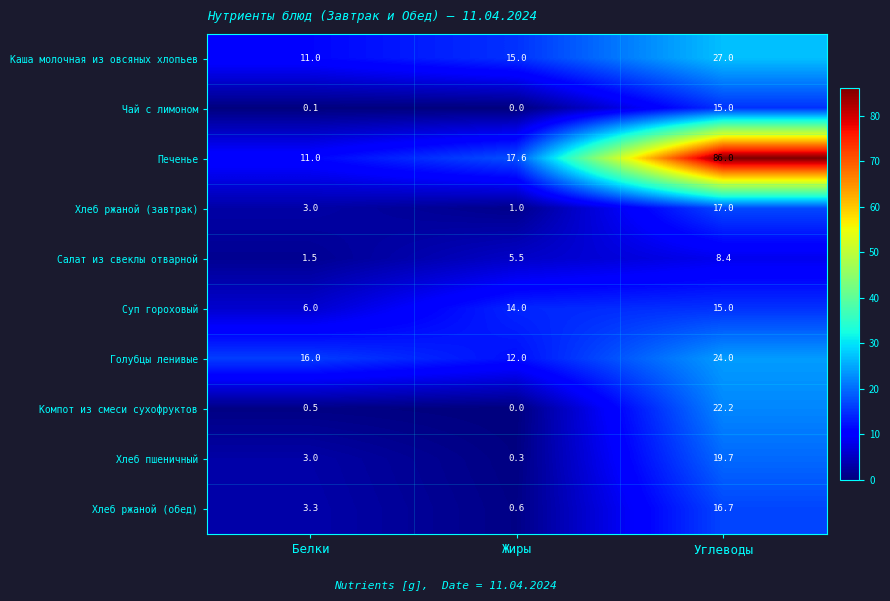

What is the sum of all Чай с лимоном values?

15.1